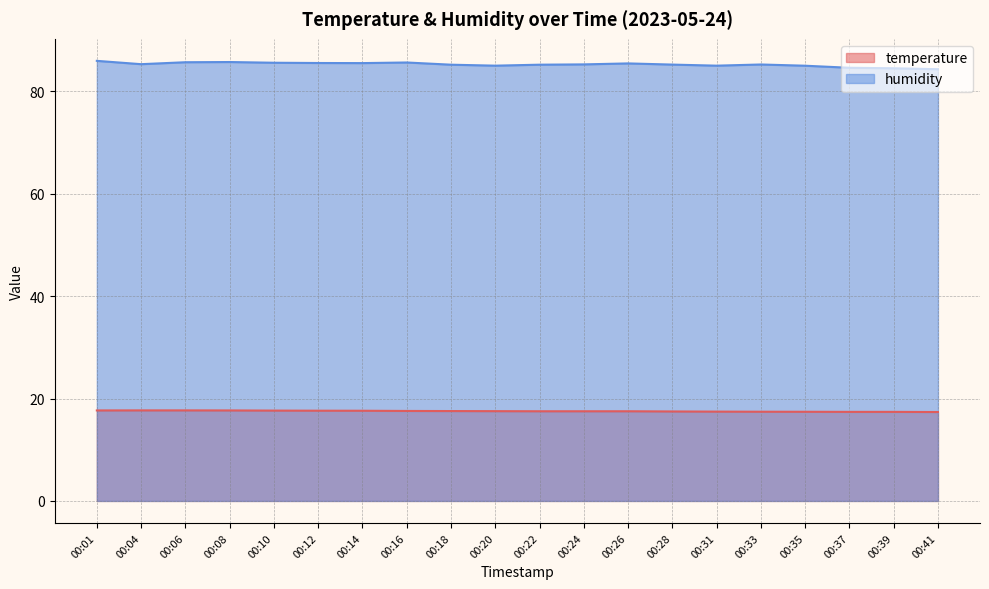

Rank the series at 00:39 from highest to lowest value.

humidity, temperature